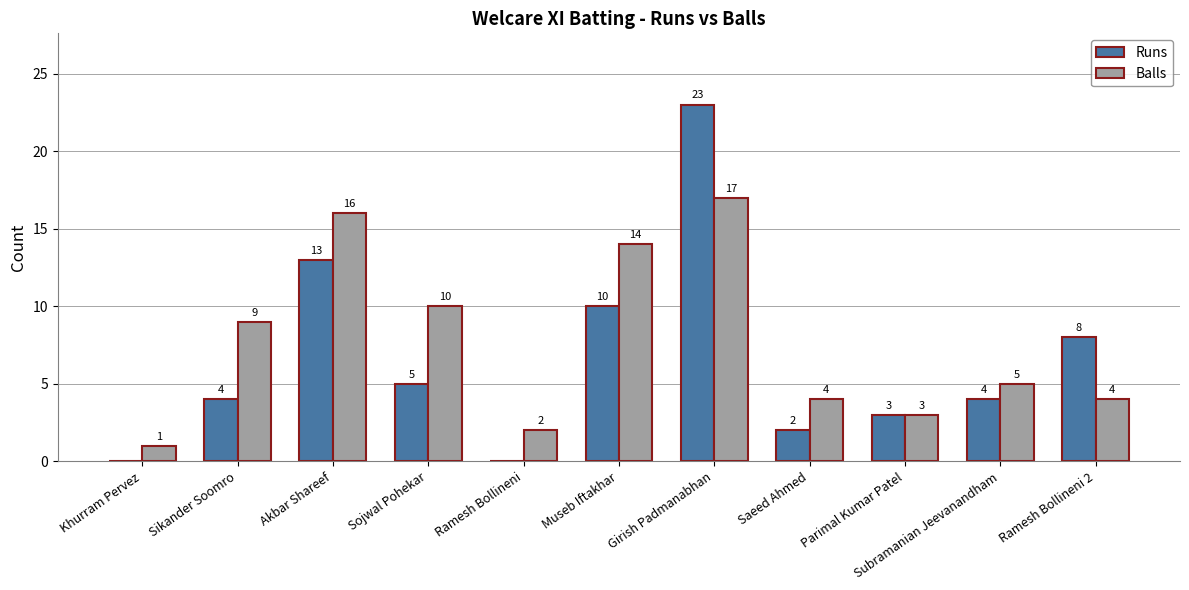

How many groups of bars are there?

11